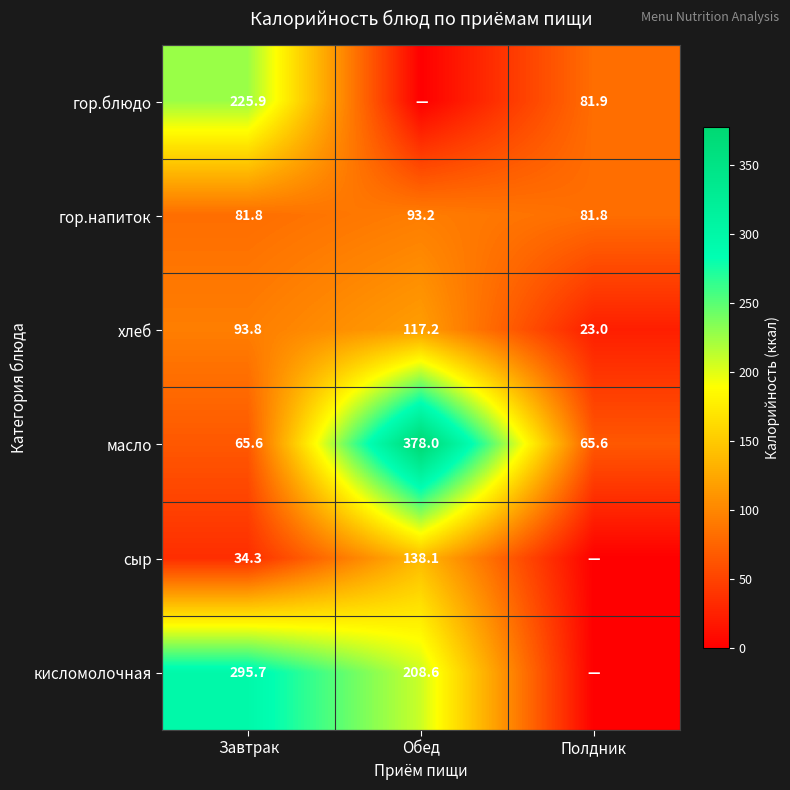

The value of гор.блюдо at Полдник is 81.9. True or false?

True